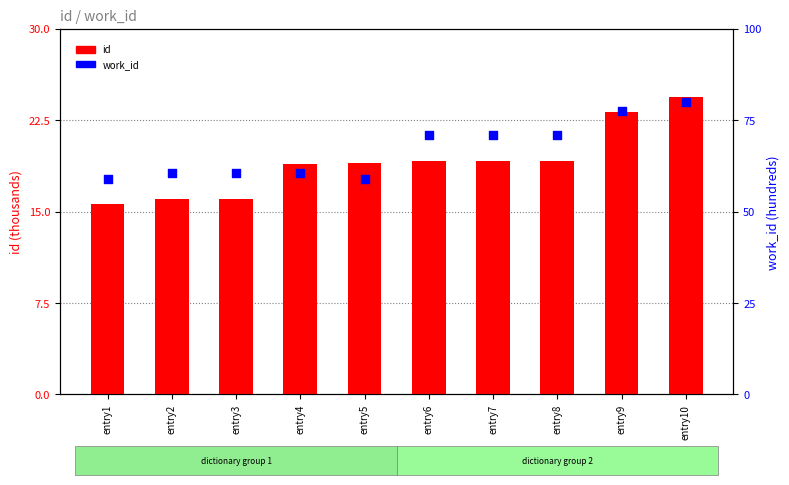

What is the total value across all series at entry9?

100.6